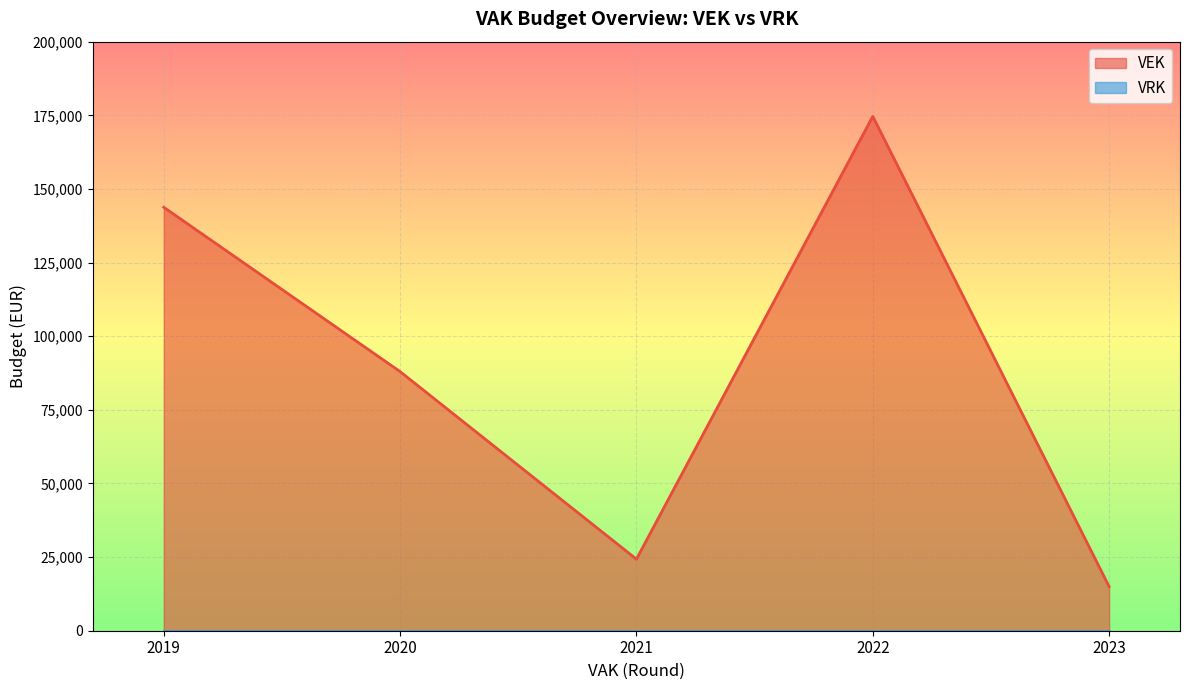

True or false: VRK and VEK cross at least once.

False